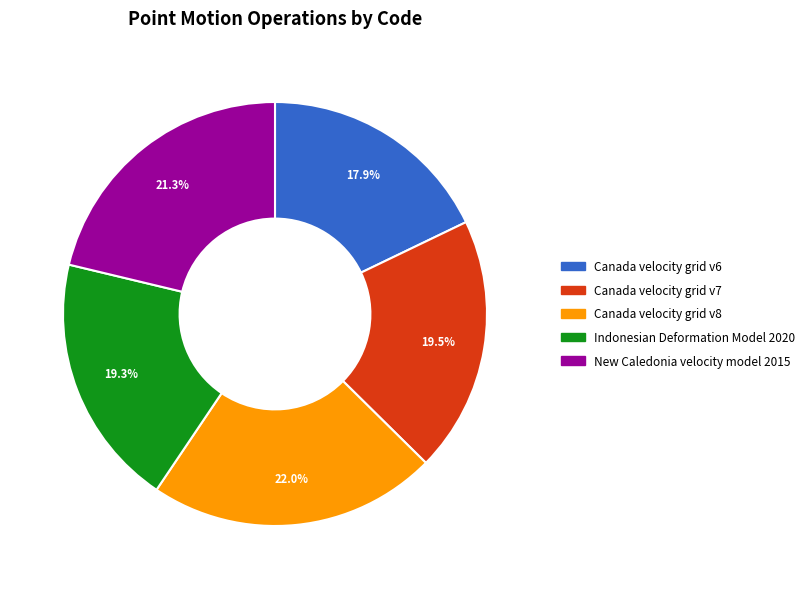

How much of the chart is everything except New Caledonia velocity model 2015?

78.7%